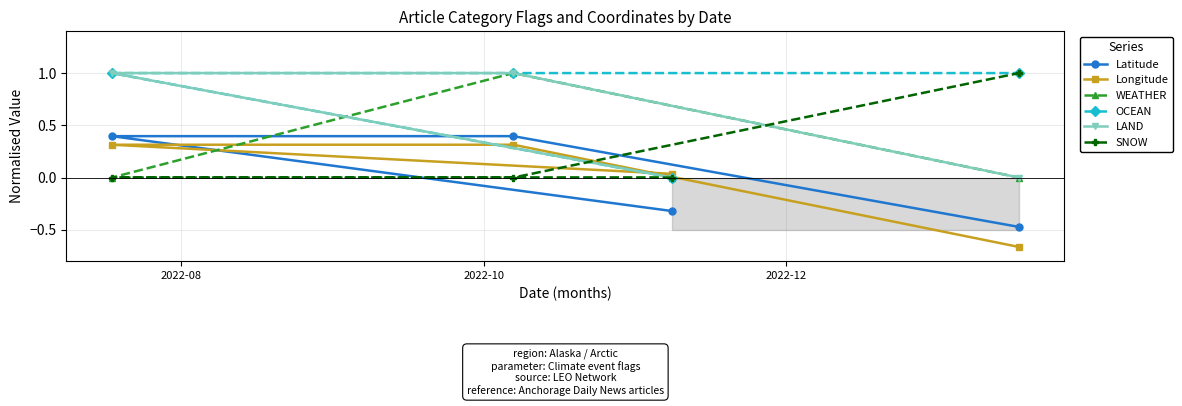

How many times do SNOW and LAND cross each other?

1